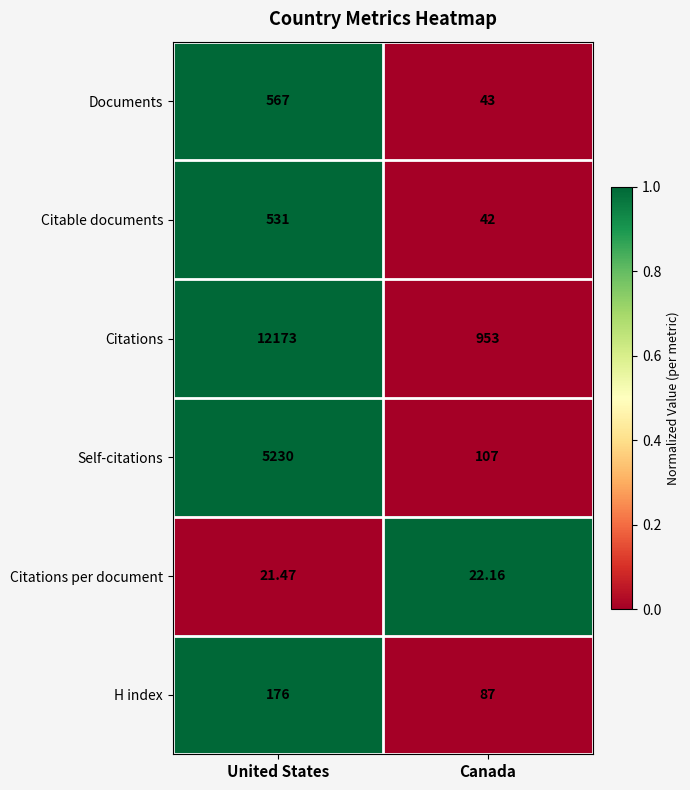

Which series has the largest total across all categories?

Citations